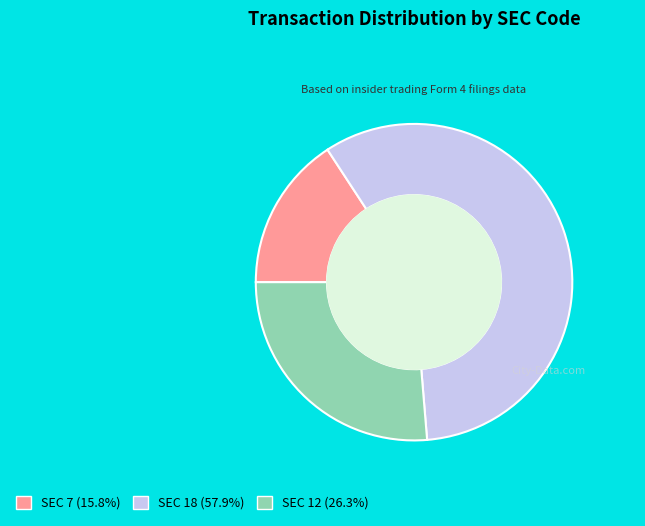

Is there any slice that represents more than half of the pie?

Yes